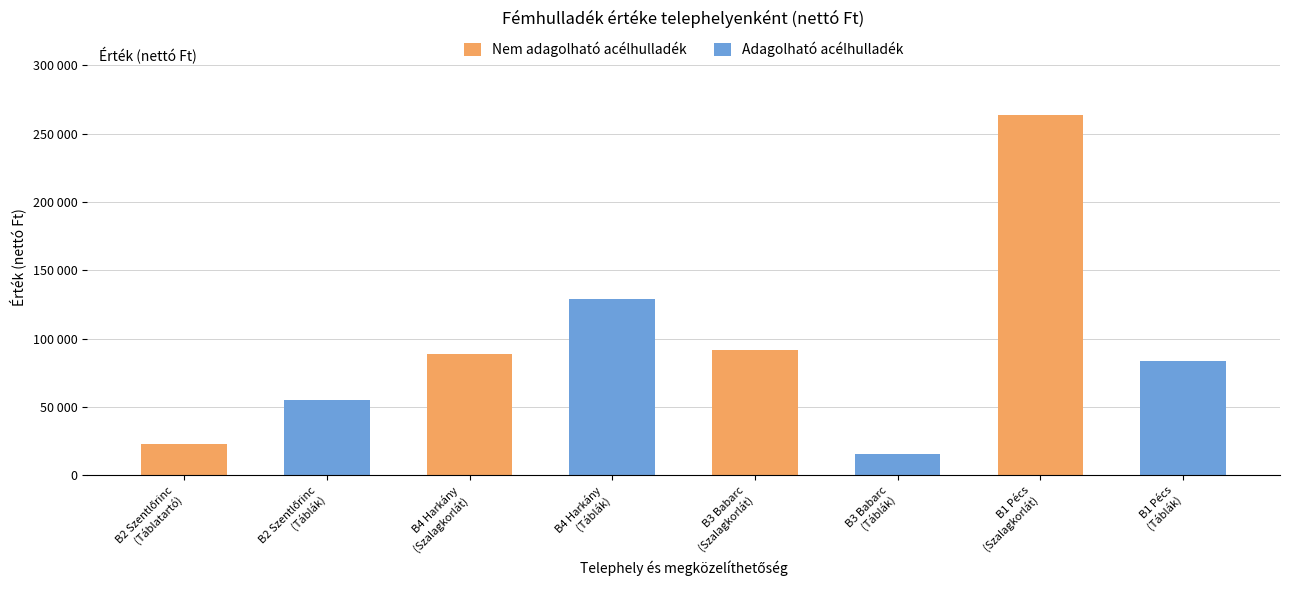

What is the average value of the Nem adagolható acélhulladék series?

58456.4